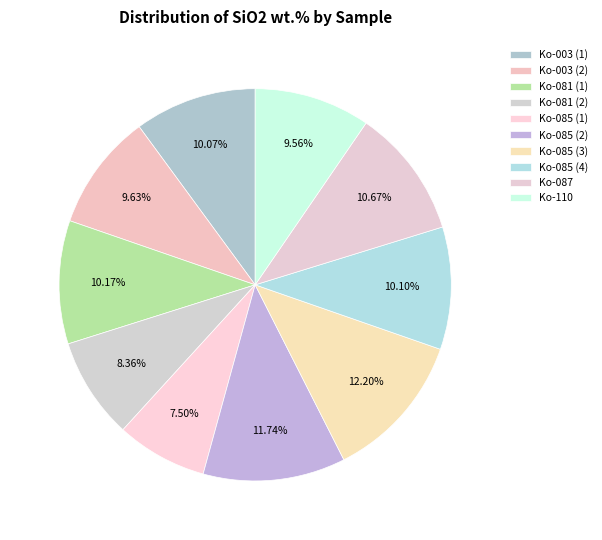

Which slice is the smallest?

Ko-085 (1)